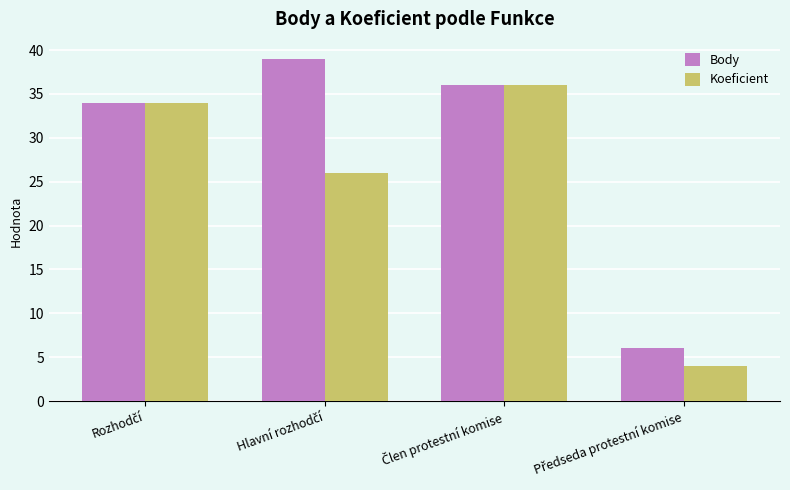

What is the difference between the maximum and second lowest values in the Body series?

5